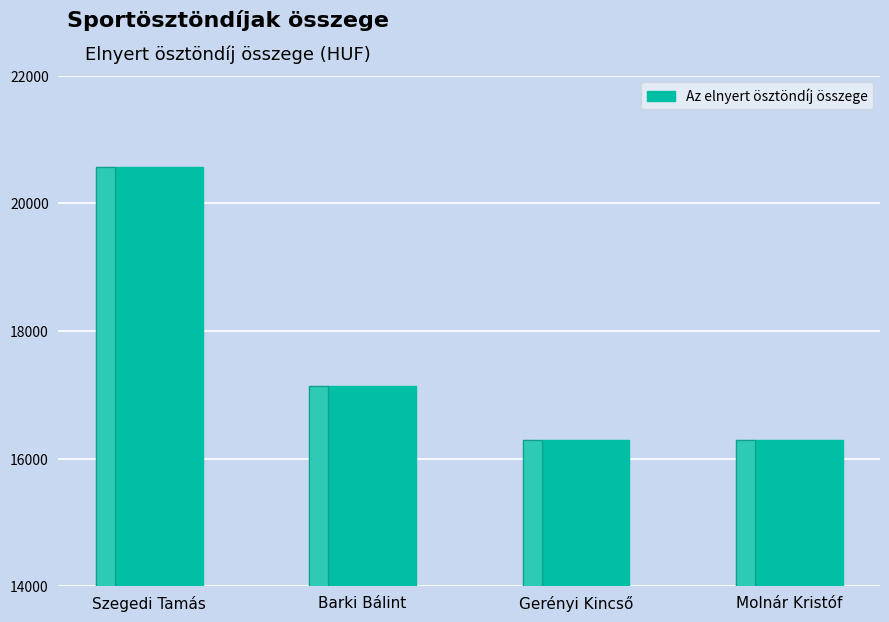

The value at Szegedi Tamás is 33822. True or false?

False